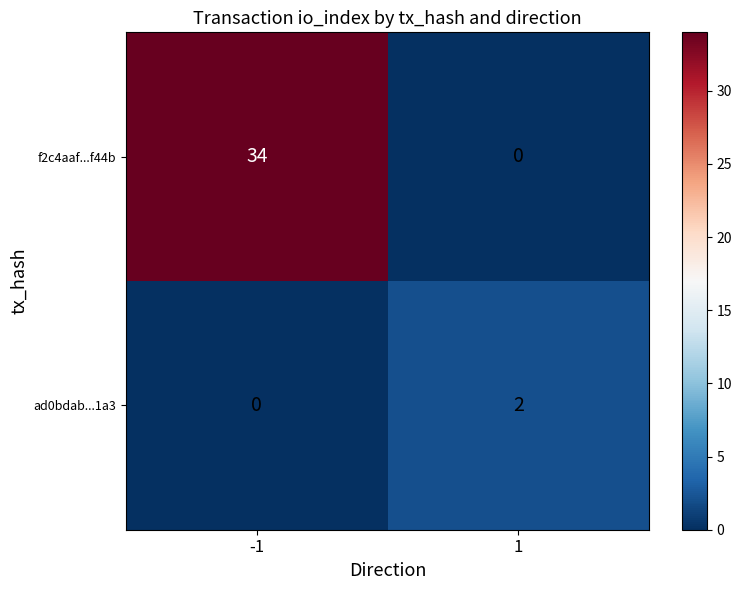

Is it true that f2c4aaf...f44b equals -12 at 1?

False